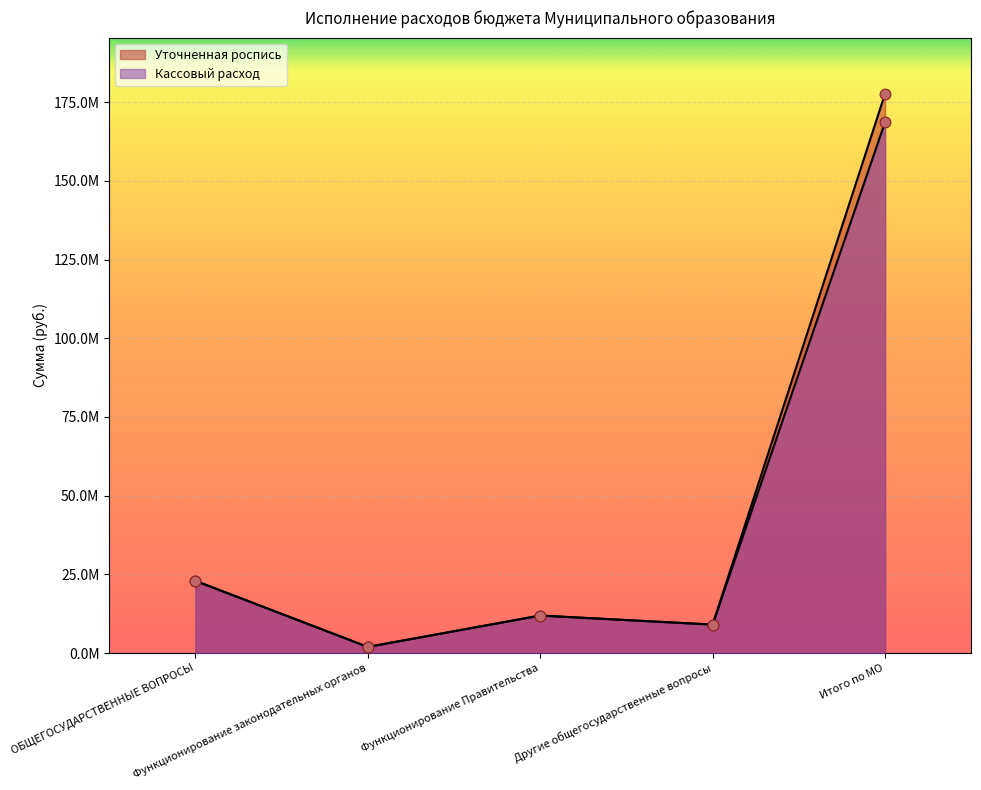

At which category is the sum across all series the highest?

Итого по МО